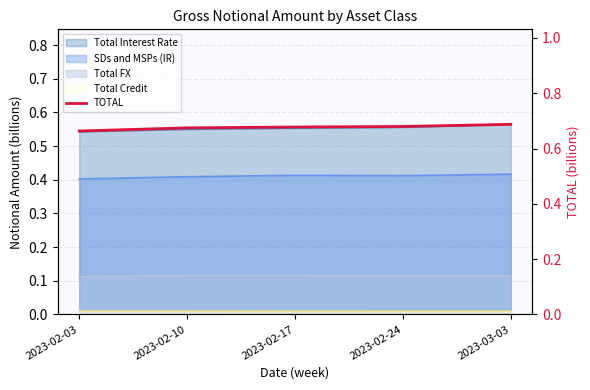

How many lines are shown in the chart?

1